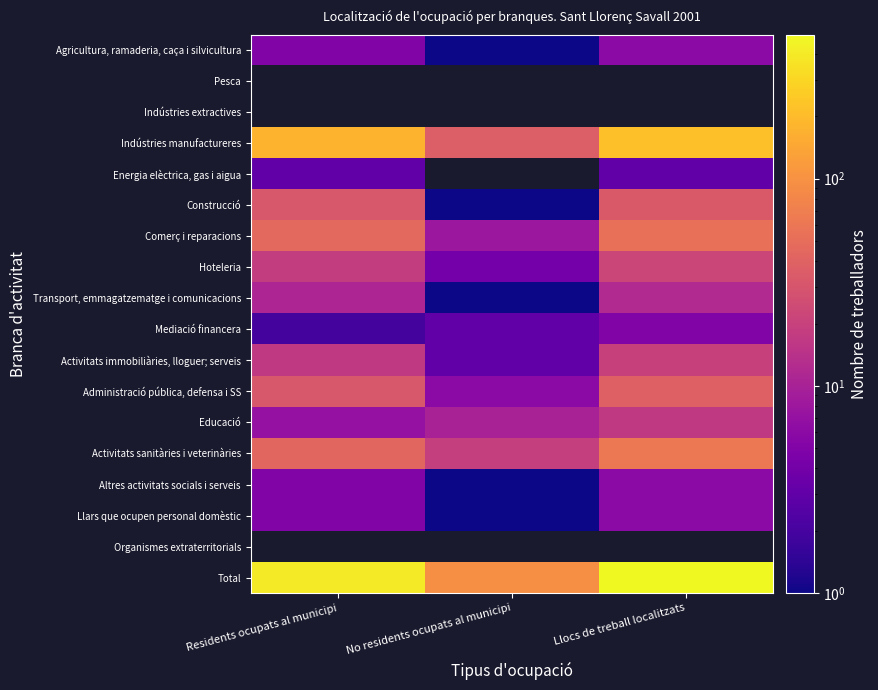

Which series has the largest total across all categories?

Total